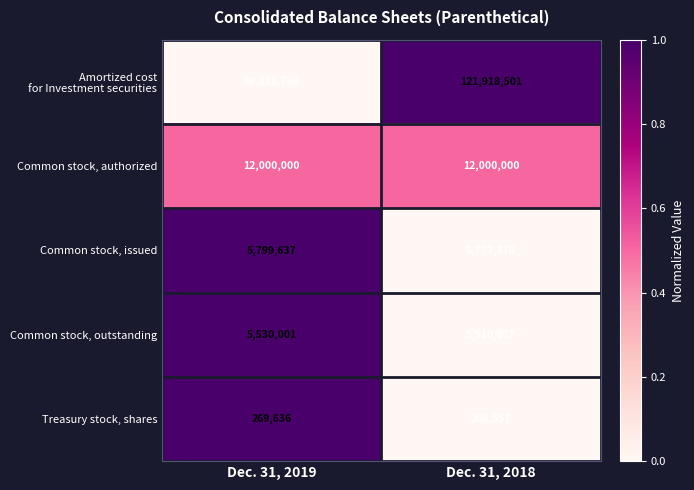

At which category does the chart reach its minimum across all series?

Dec. 31, 2018